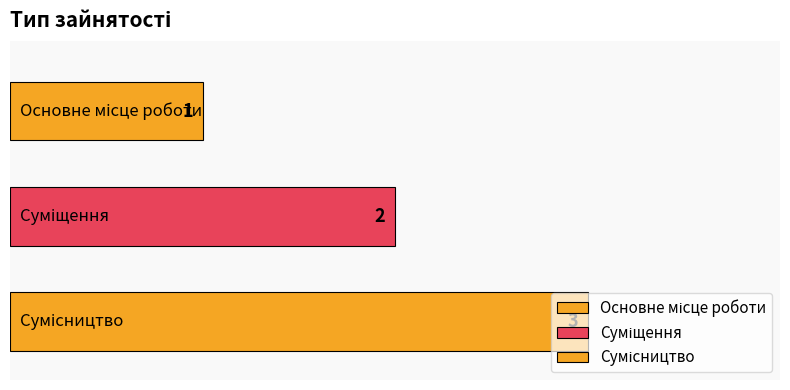

Which category has the highest value across all series?

Сумісництво